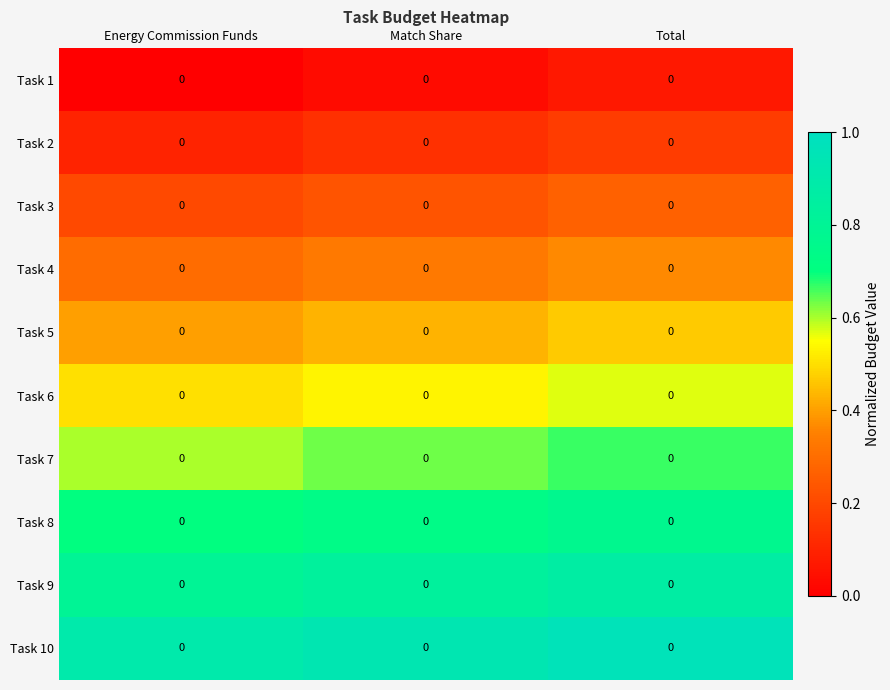

List the series in order of their peak value, highest first.

Task 10, Task 9, Task 8, Task 7, Task 6, Task 5, Task 4, Task 3, Task 2, Task 1